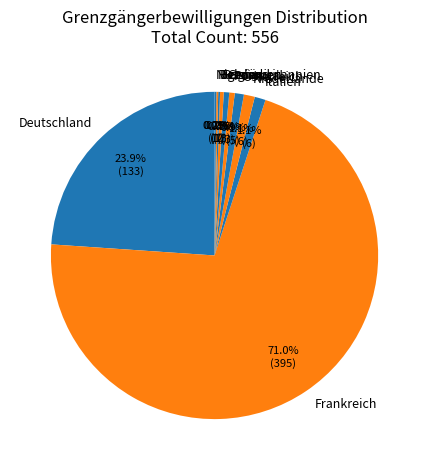

What percentage is NOT represented by Niederlande?

98.9%